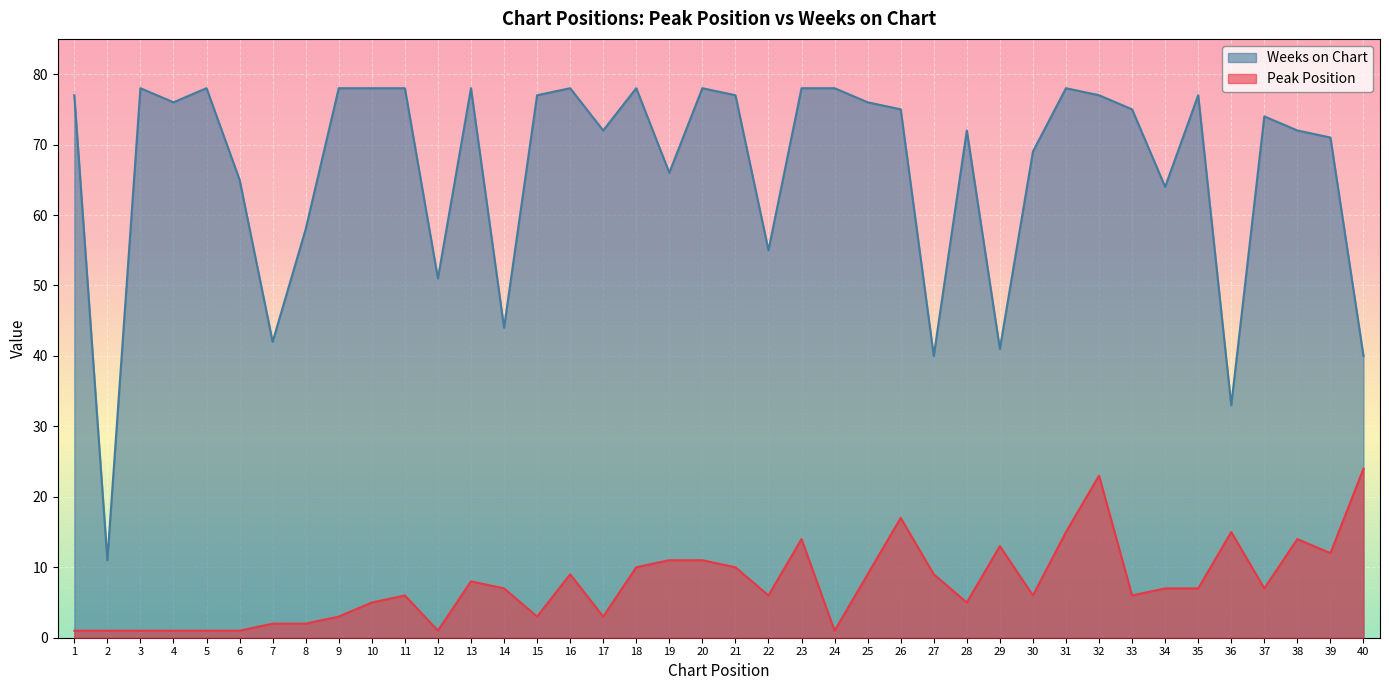

How many interior local valleys does the Peak Position series have?

10